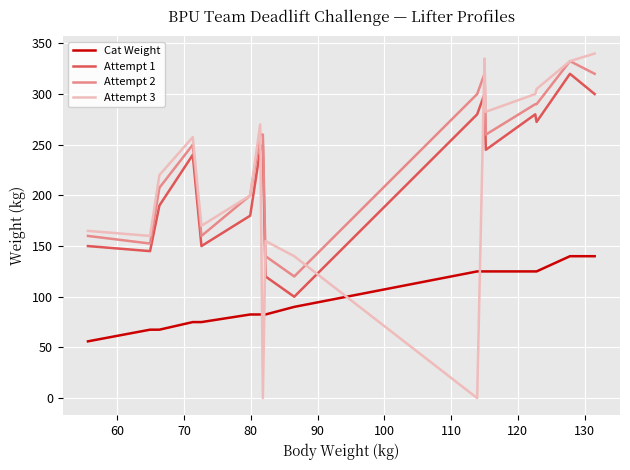

What are all the series names shown in the legend?

Cat Weight, Attempt 1, Attempt 2, Attempt 3